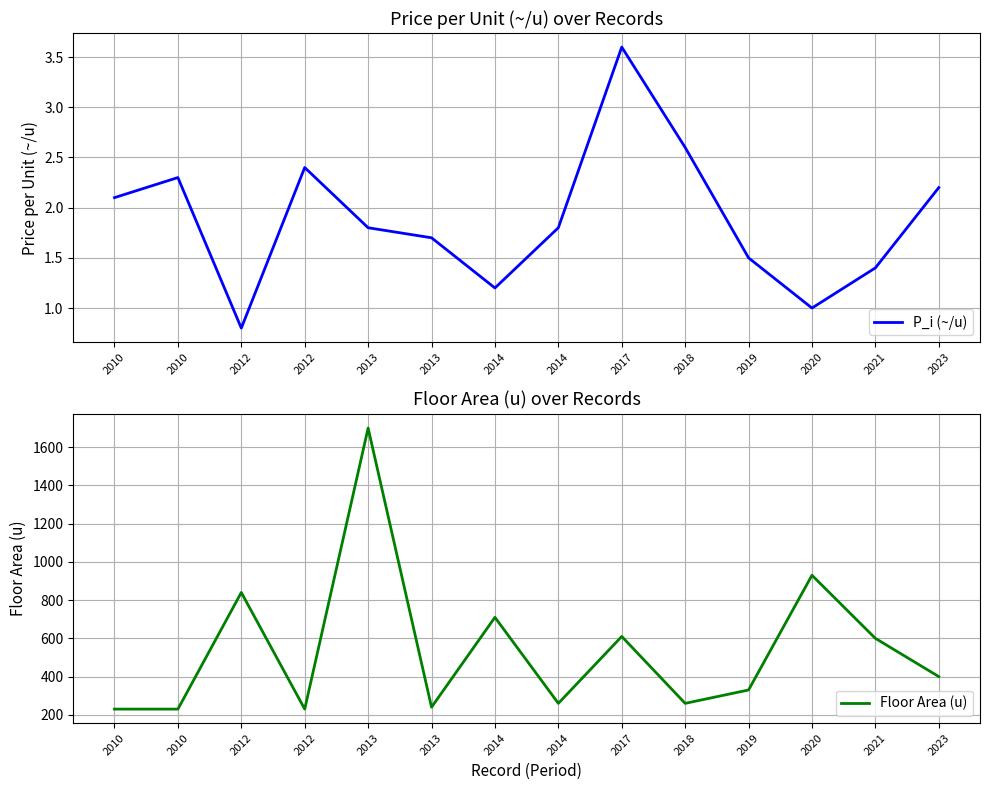

How many data points in P_i (~/u) are above 1?

12